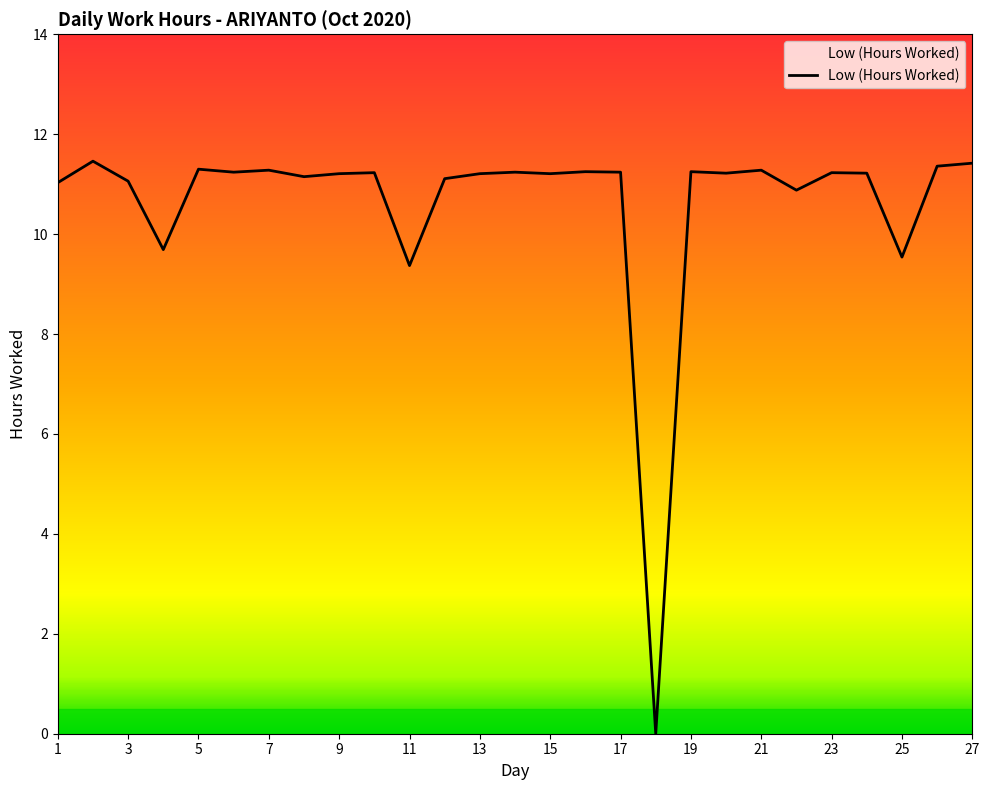

What is the maximum value shown in the chart?

11.5